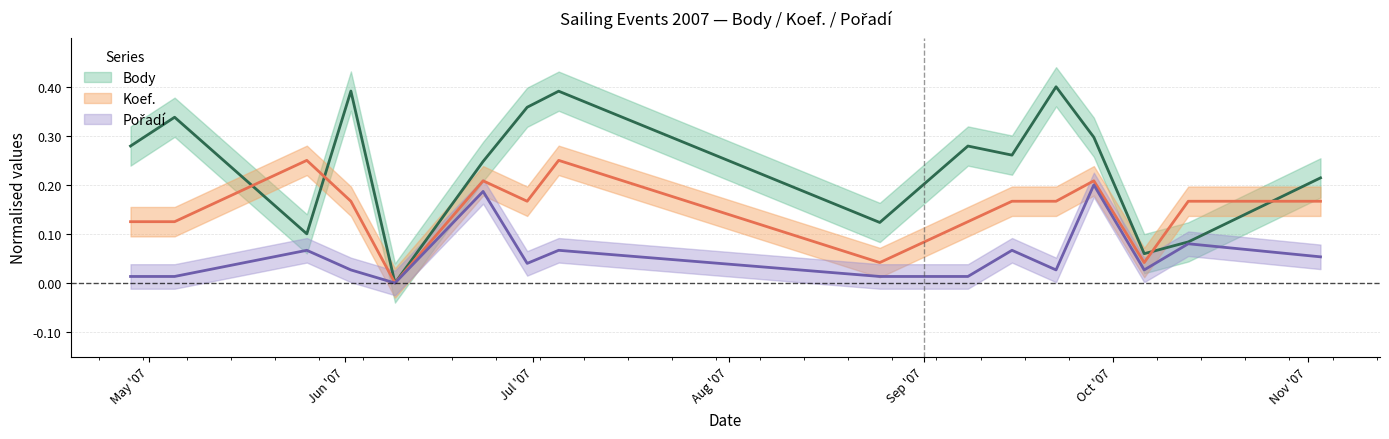

Rank the series at 2007-05-05 from lowest to highest value.

Pořadí, Koef., Body